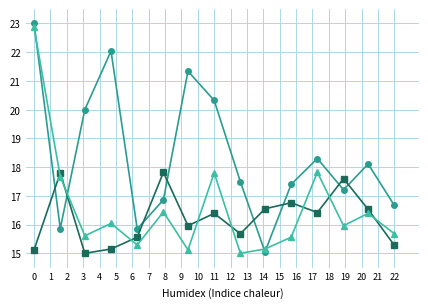

What is the smallest value displayed?

15.0